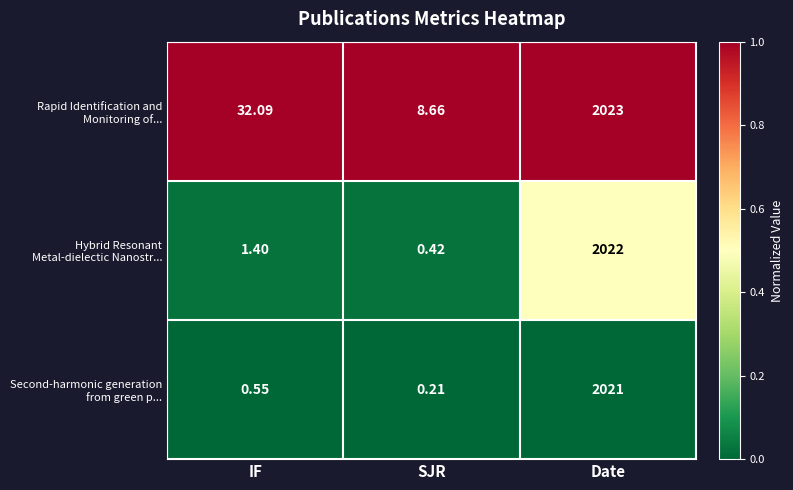

At how many categories does at least one series exceed 0?

3